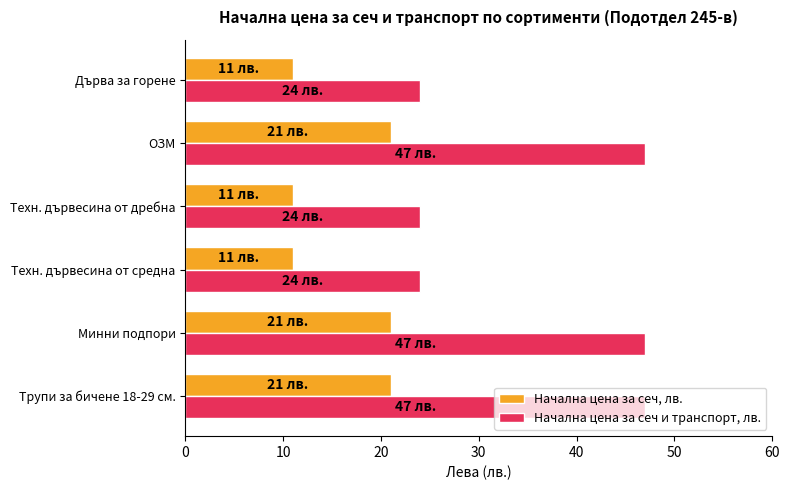

What is the lowest value of the Начална цена за сеч, лв. series?

11